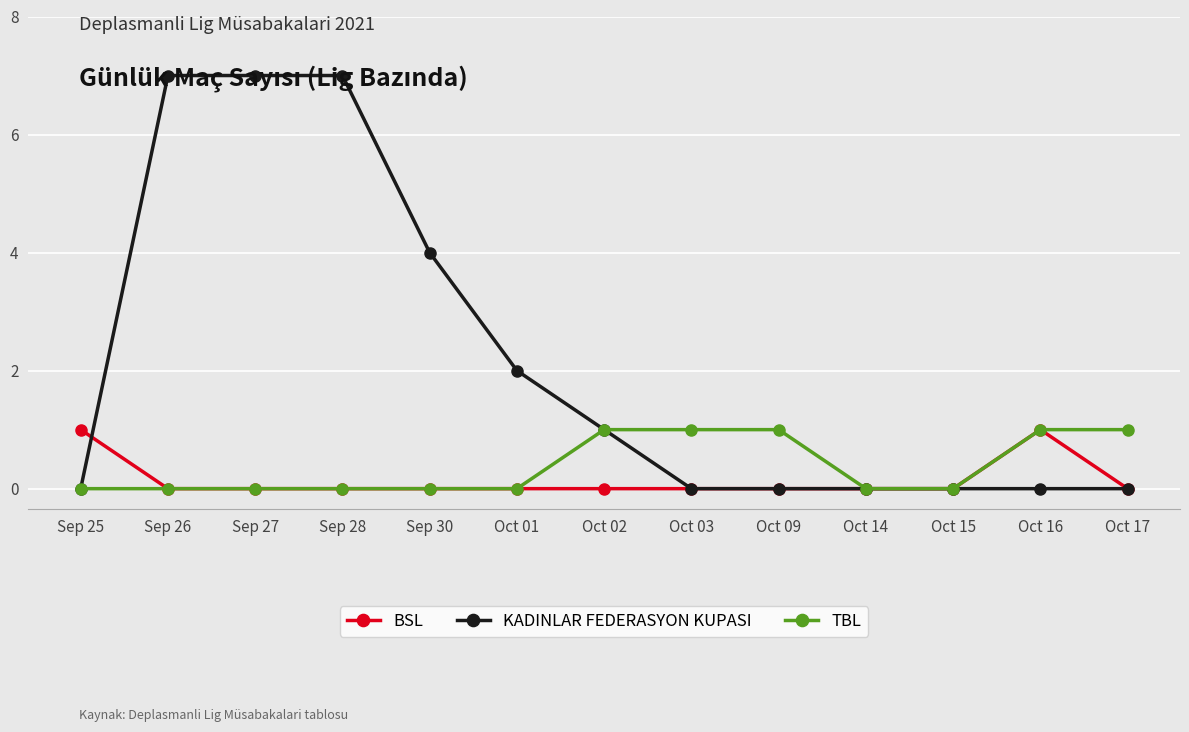

The KADINLAR FEDERASYON KUPASI series shows 0 at Sep 25. True or false?

True